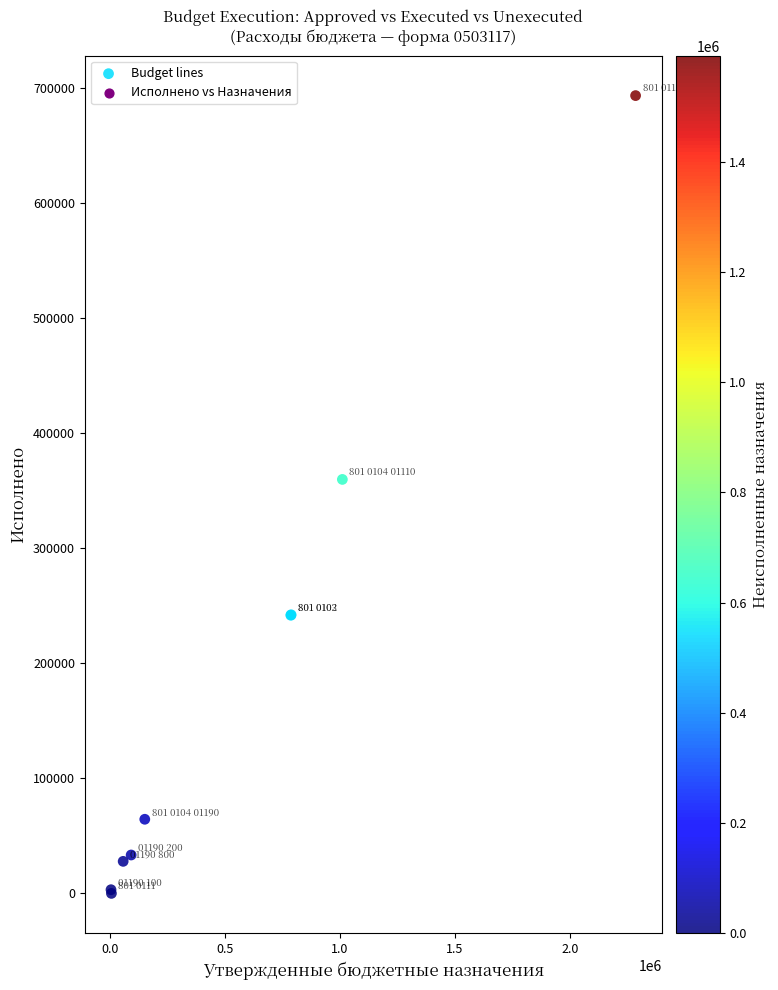

What Y value in the scatter plot is closest to 346721?

359827.0